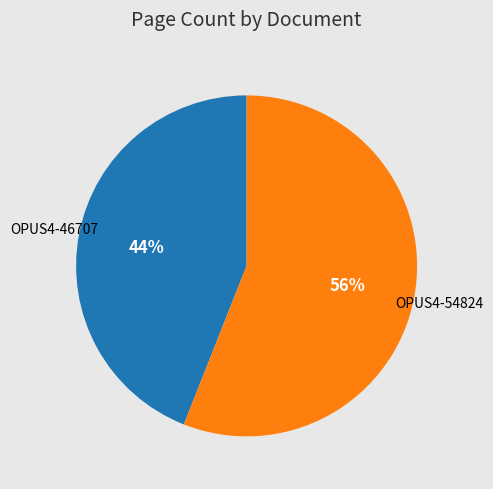

Is there a majority slice in this chart?

Yes